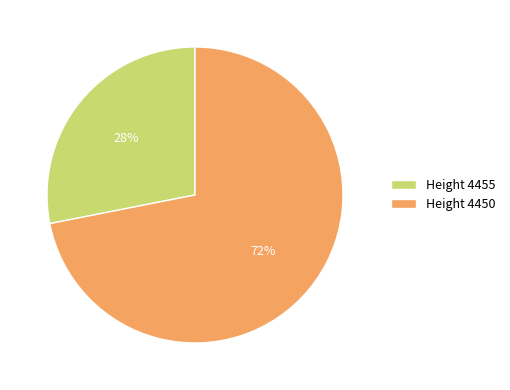

To the nearest percent, what is the average slice percentage?

50%